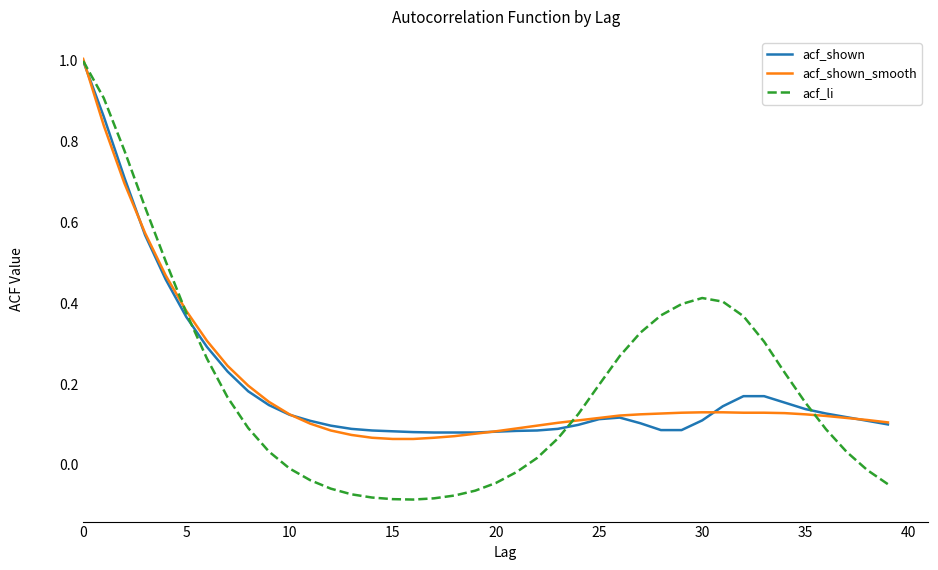

What is the maximum value shown in the chart?

1.0